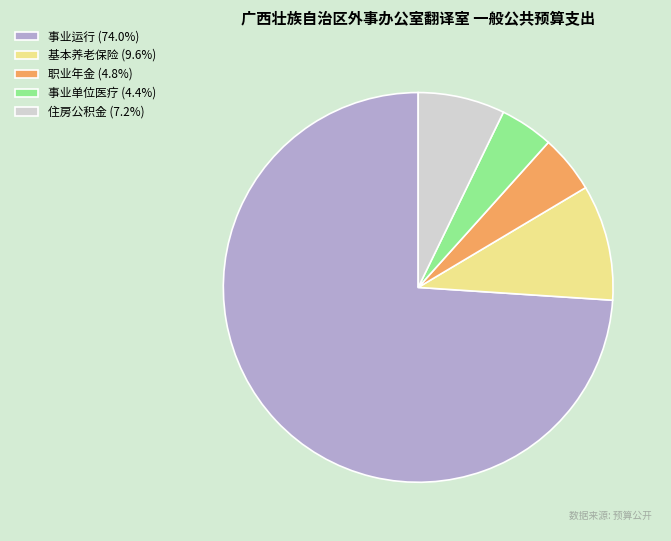

Count the number of slices in the pie.

5